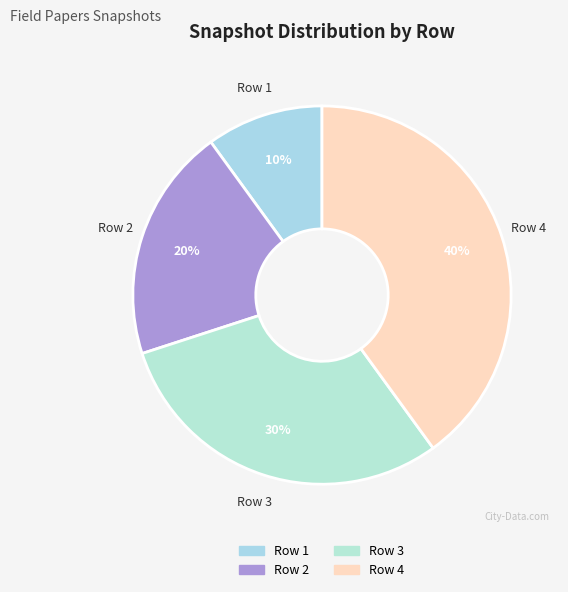

Is the sum of Row 2 and Row 1 greater than half?

No